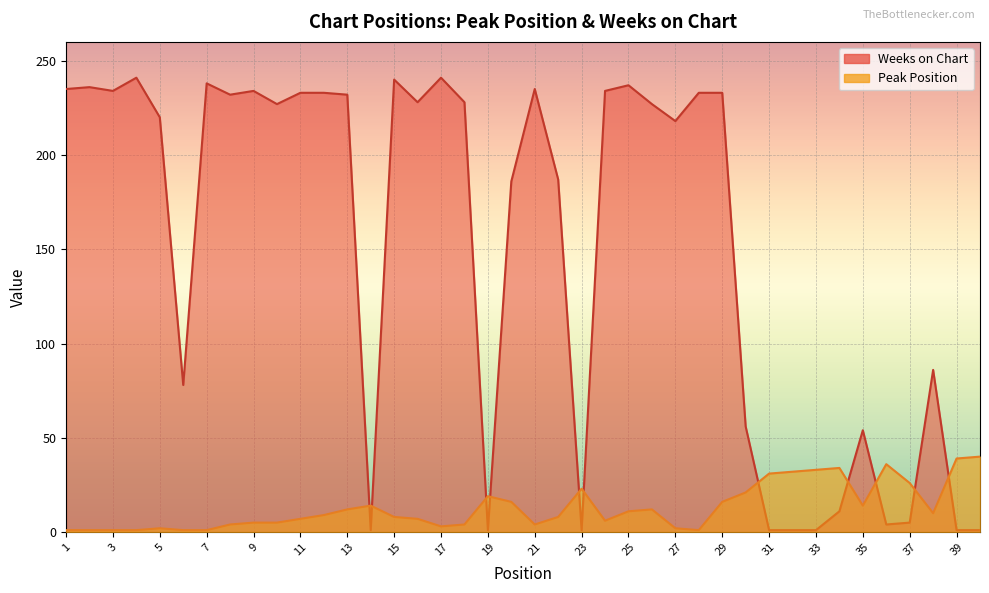

Reading left to right, list all the values displayed in this chart.

Peak Position: 1	1	1	1	2	1	1	4	5	5	7	9	12	14	8	7	3	4	19	16	4	8	23	6	11	12	2	1	16	21	31	32	33	34	14	36	26	10	39	40
Weeks on Chart: 235	236	234	241	220	78	238	232	234	227	233	233	232	1	240	228	241	228	1	186	235	187	1	234	237	227	218	233	233	56	1	1	1	11	54	4	5	86	1	1